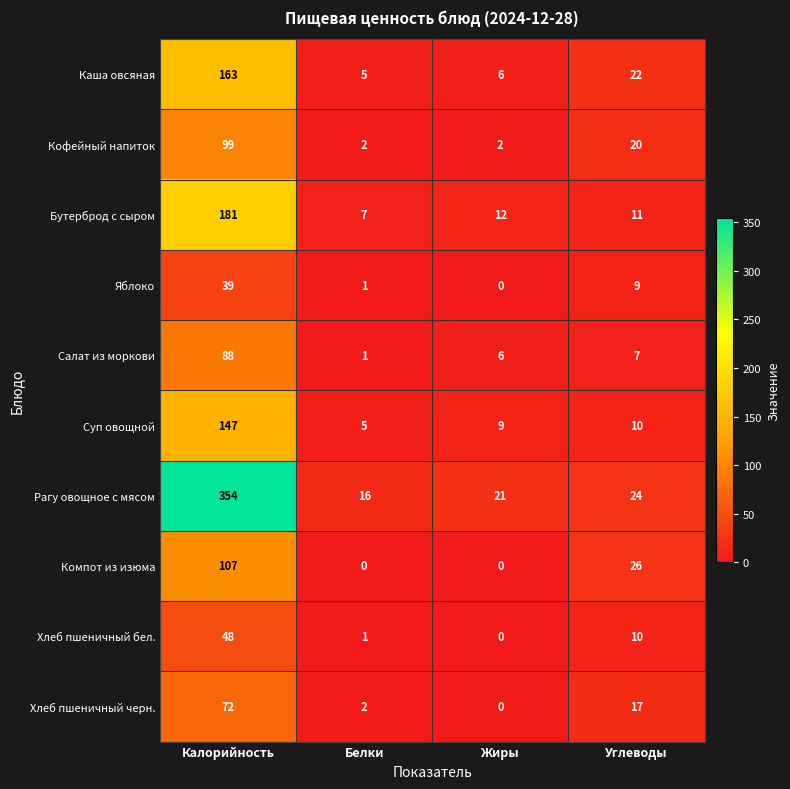

The Компот из изюма series shows 42 at Углеводы. True or false?

False